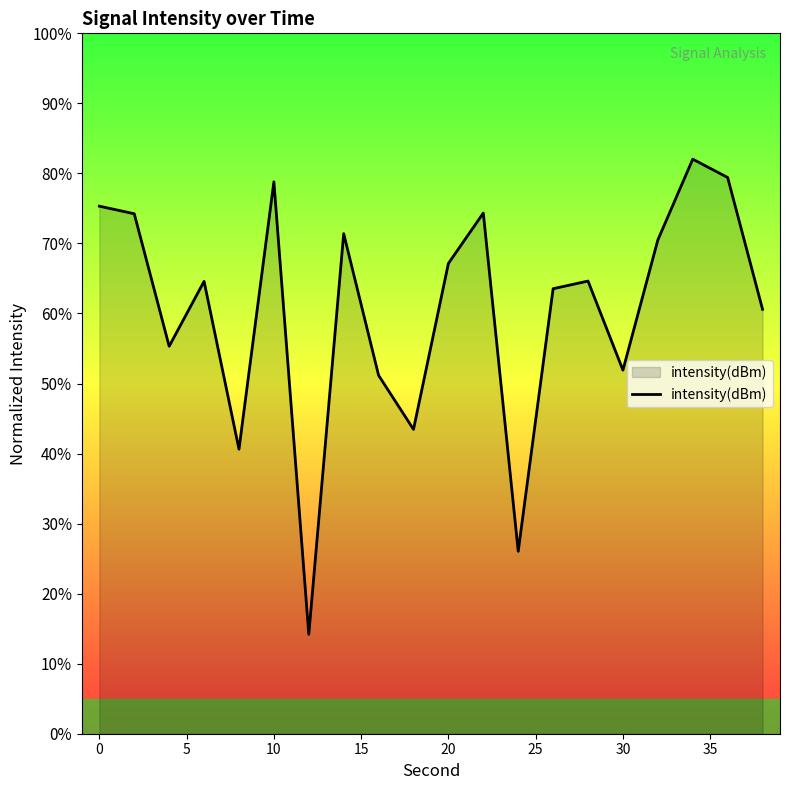

What is the smallest value displayed?

14.2